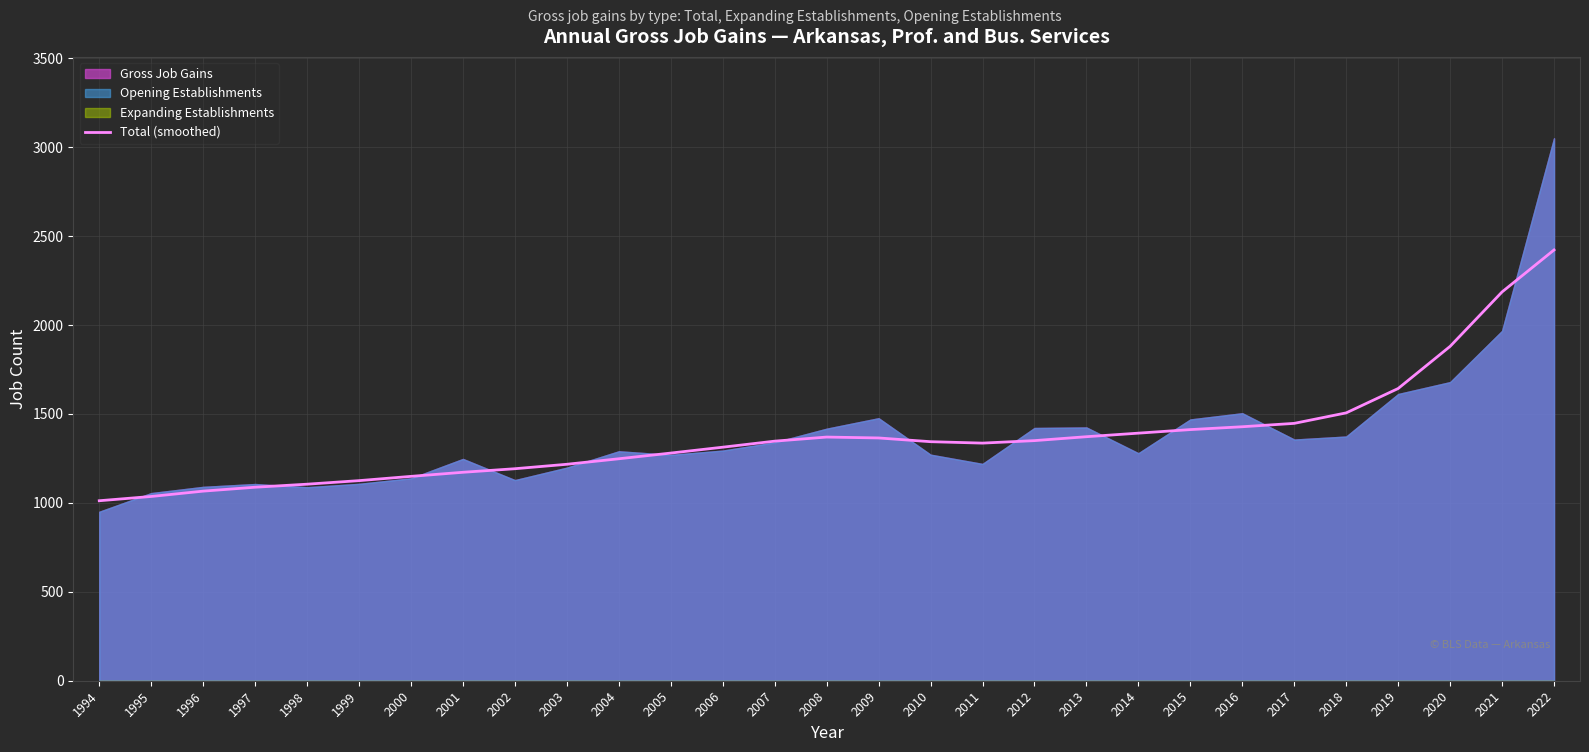

At which category does the chart reach its minimum across all series?

1994